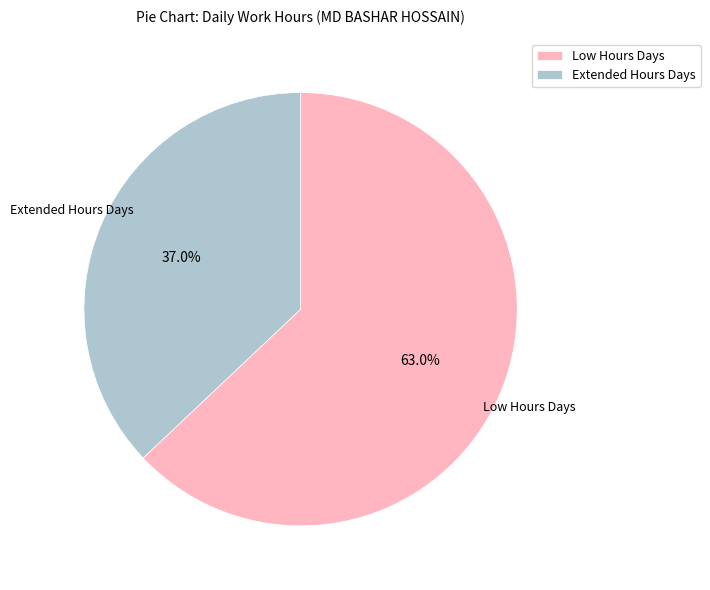

Rank the categories by value from highest to lowest.

Low Hours Days, Extended Hours Days